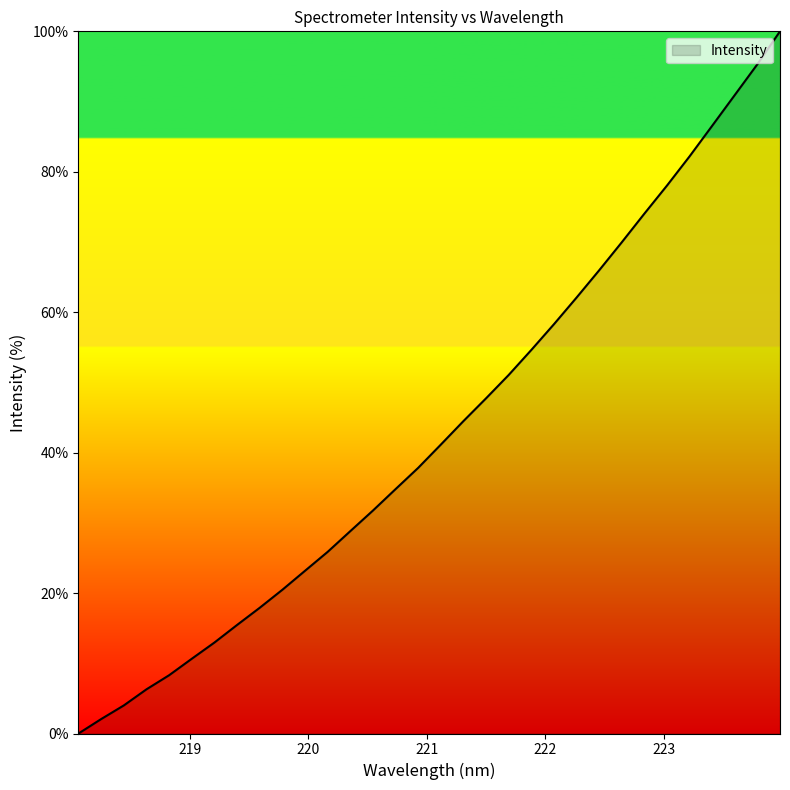

What is the greatest value displayed?

100.0